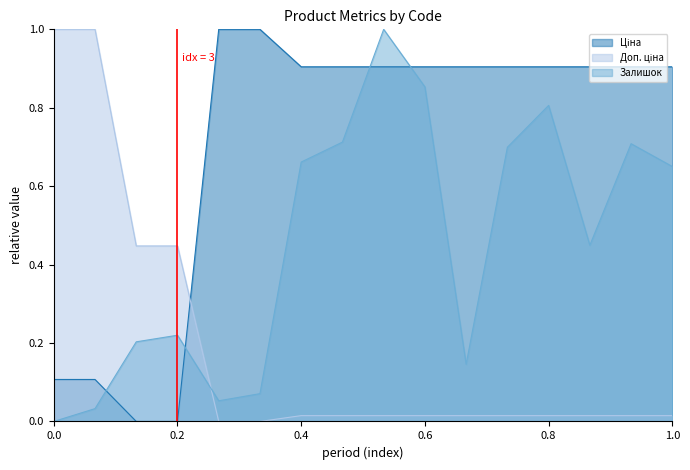

What is the difference between the maximum and minimum values in the Залишок series?

1.0